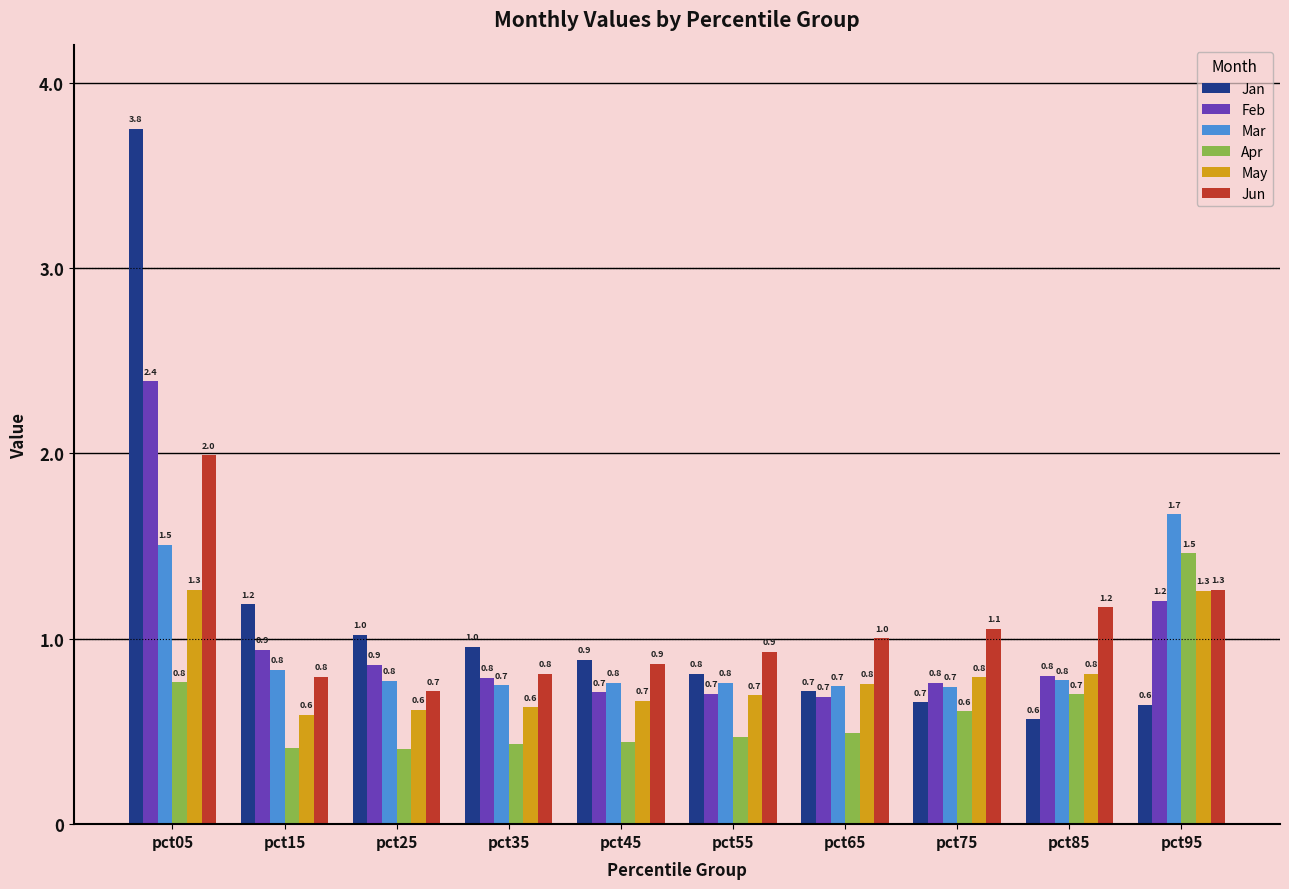

Which series has the largest total across all categories?

Jan